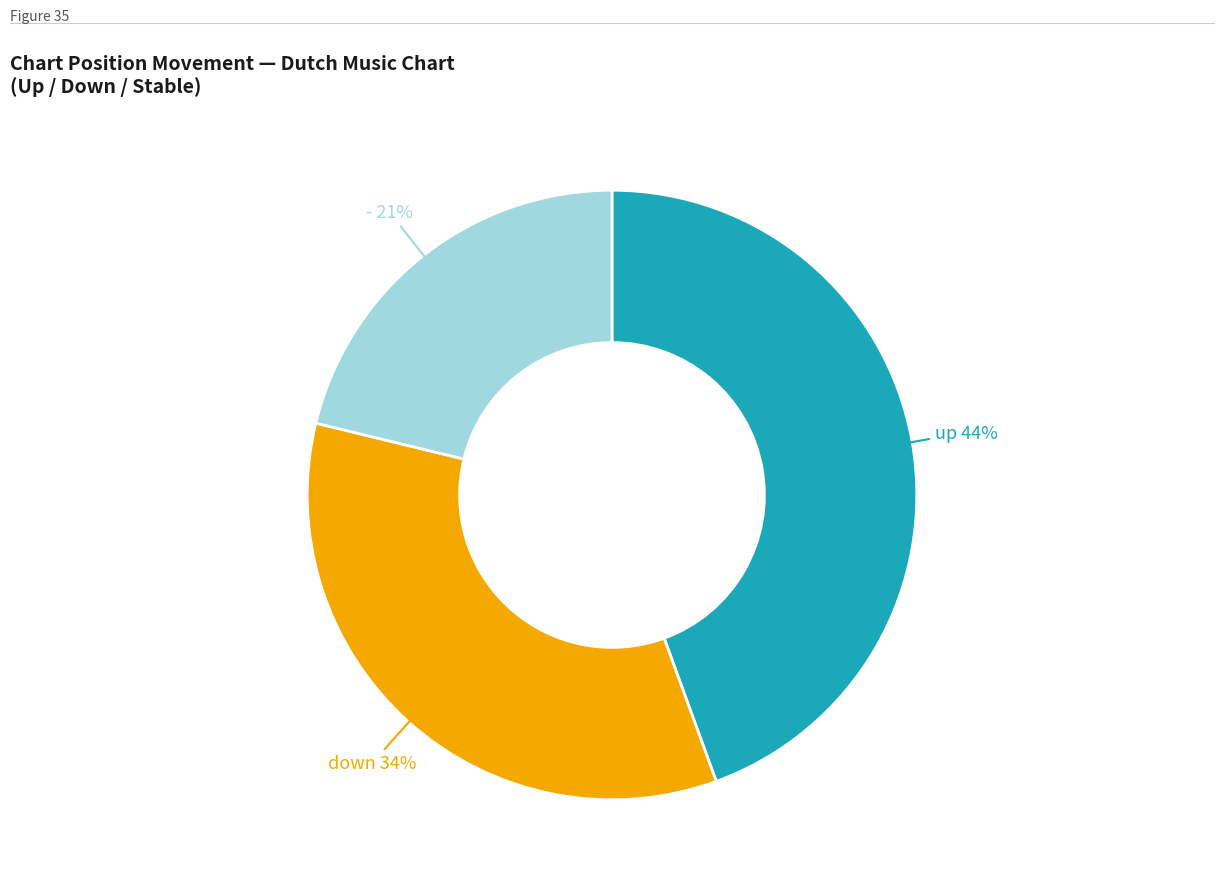

Is there any slice that represents more than half of the pie?

No